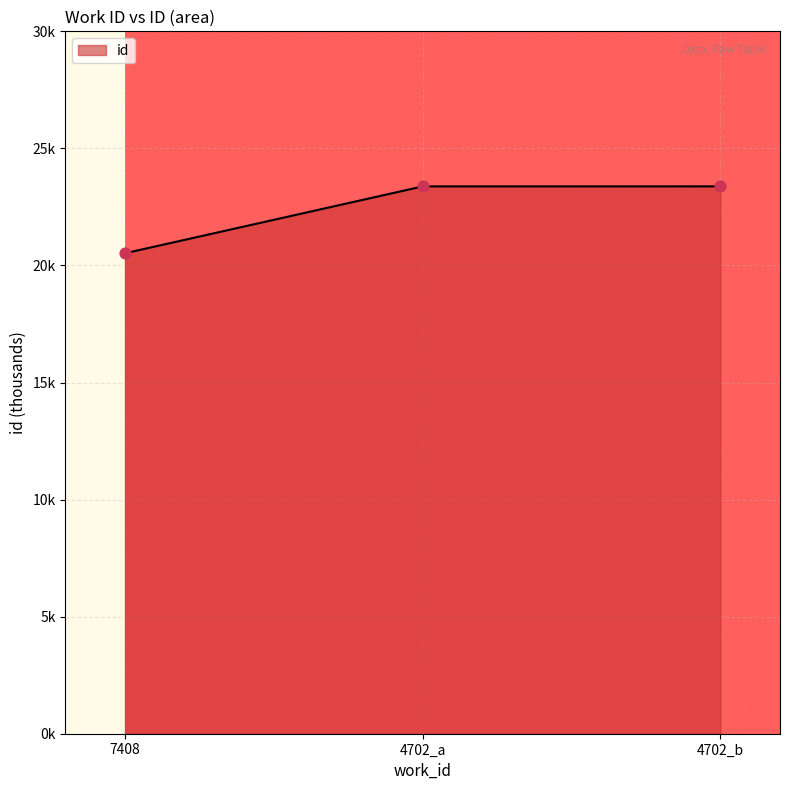

Does the chart have visible grid lines?

Yes